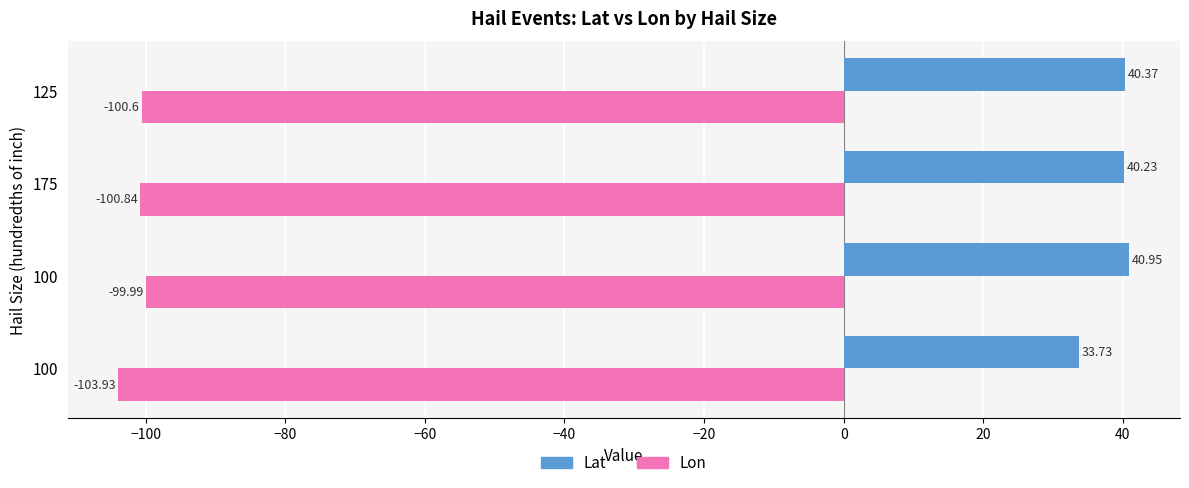

What are all the series names shown in the legend?

Lat, Lon